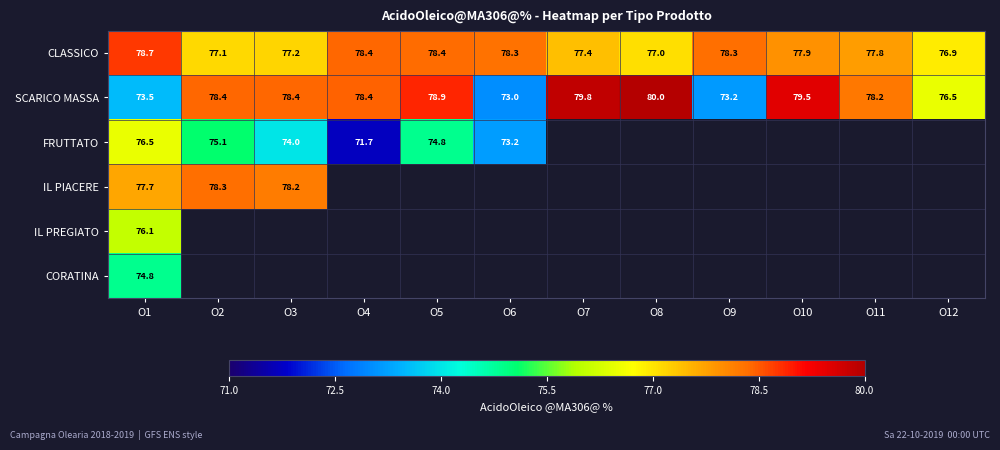

At how many categories does at least one series exceed 75?

12